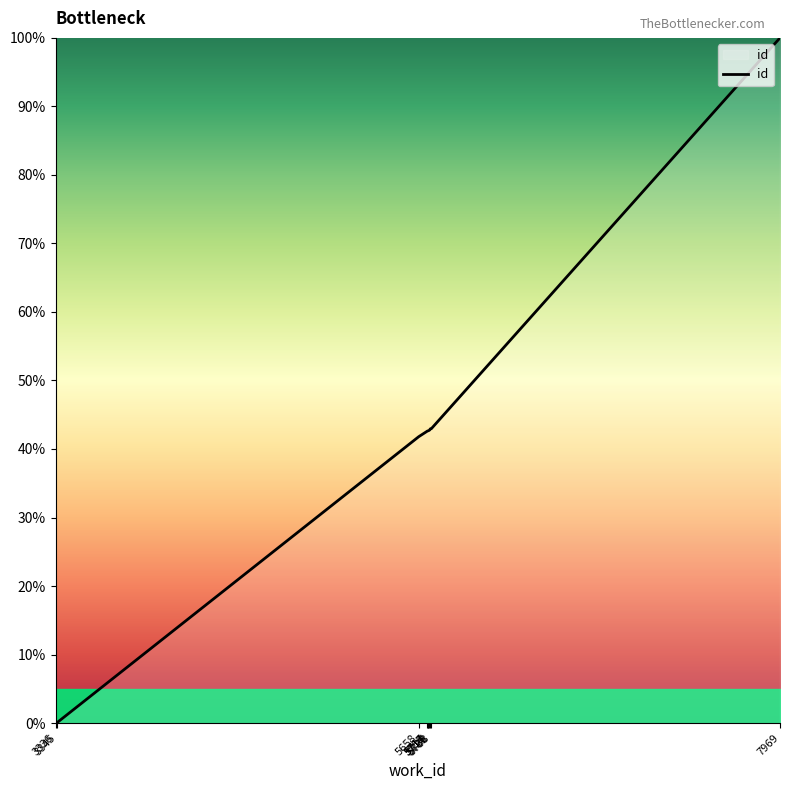

What is the maximum value shown in the chart?

100.0